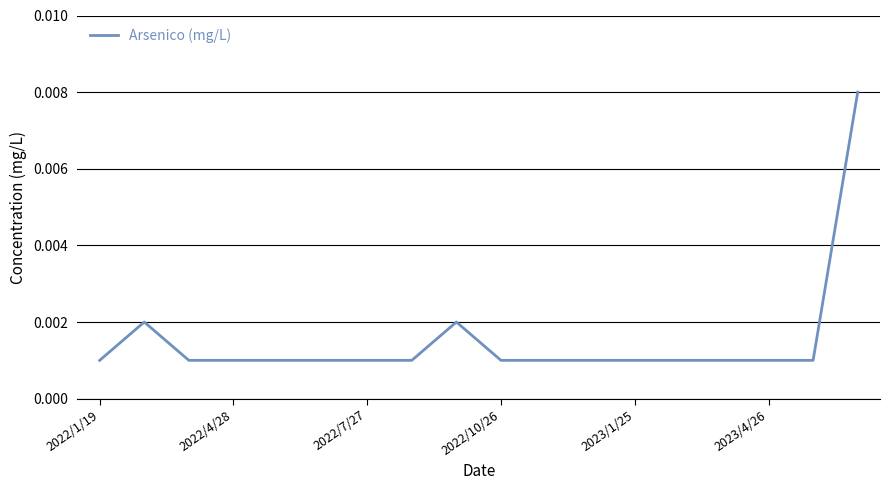

At which label is the value closest to 0?

2022/1/19